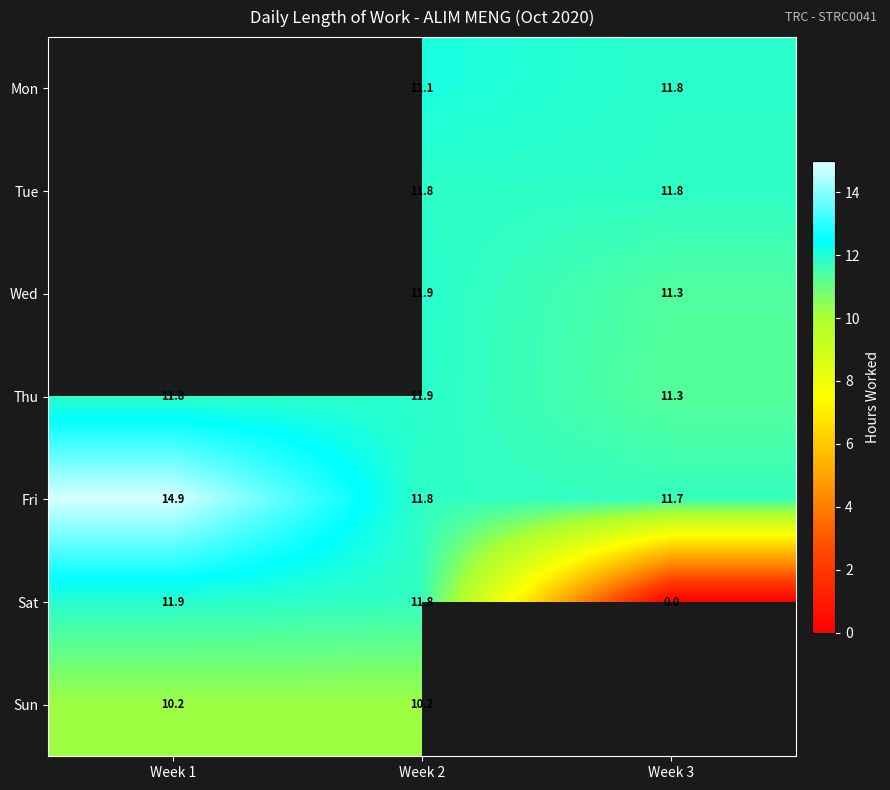

How many data points in Sat are above 11?

2